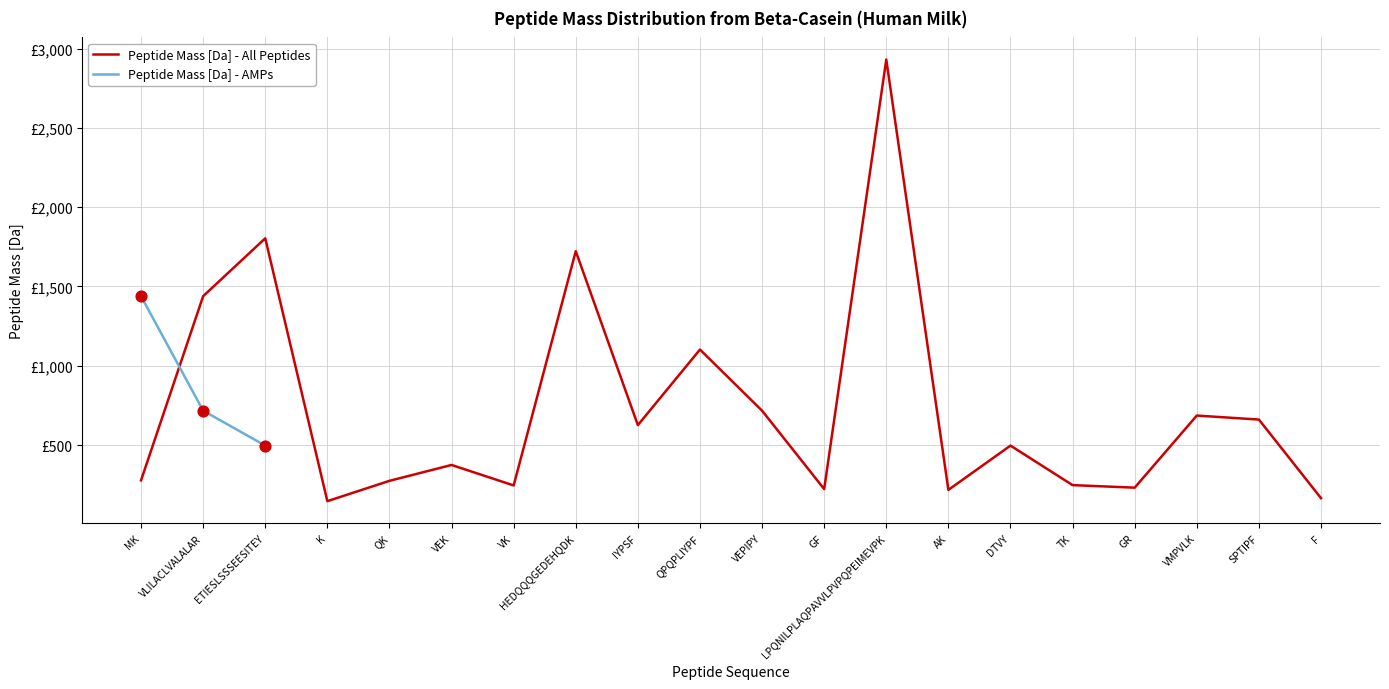

At how many categories does at least one series exceed 984?

6